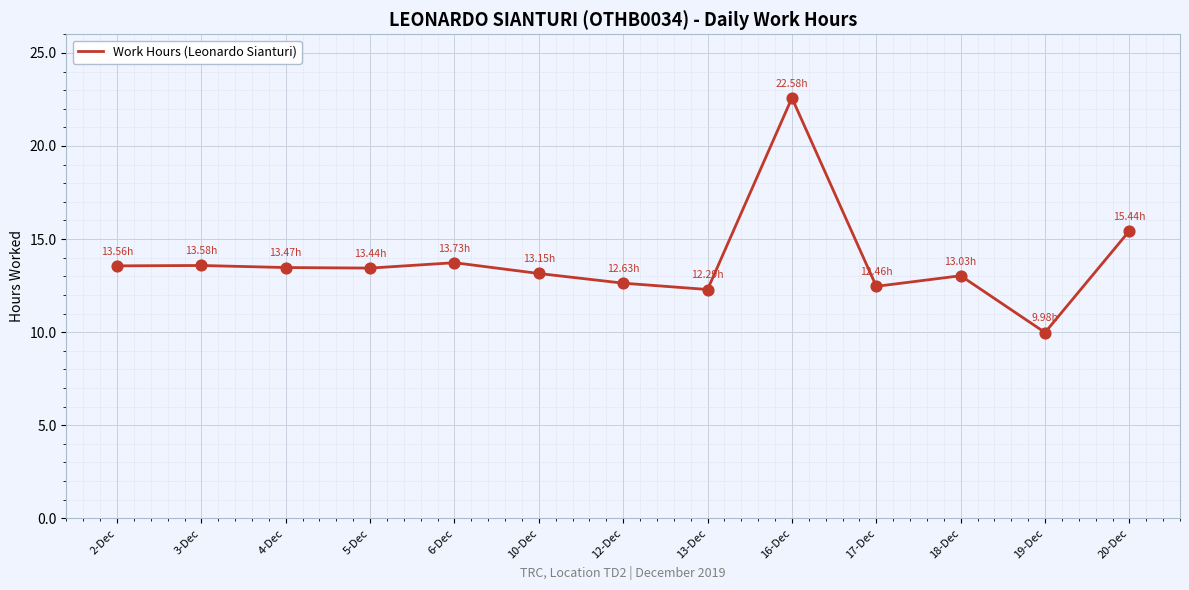

What is the ratio of the value at 13-Dec to the value at 6-Dec?

0.9